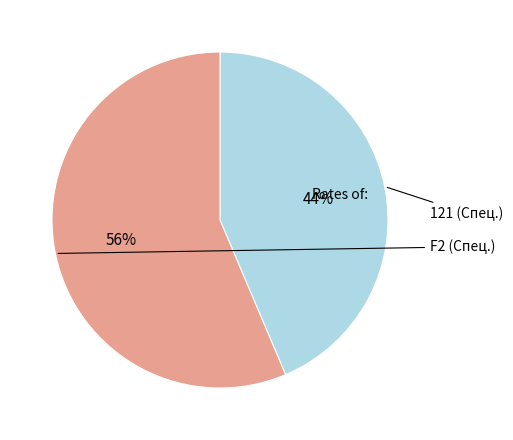

Is there a majority slice in this chart?

Yes